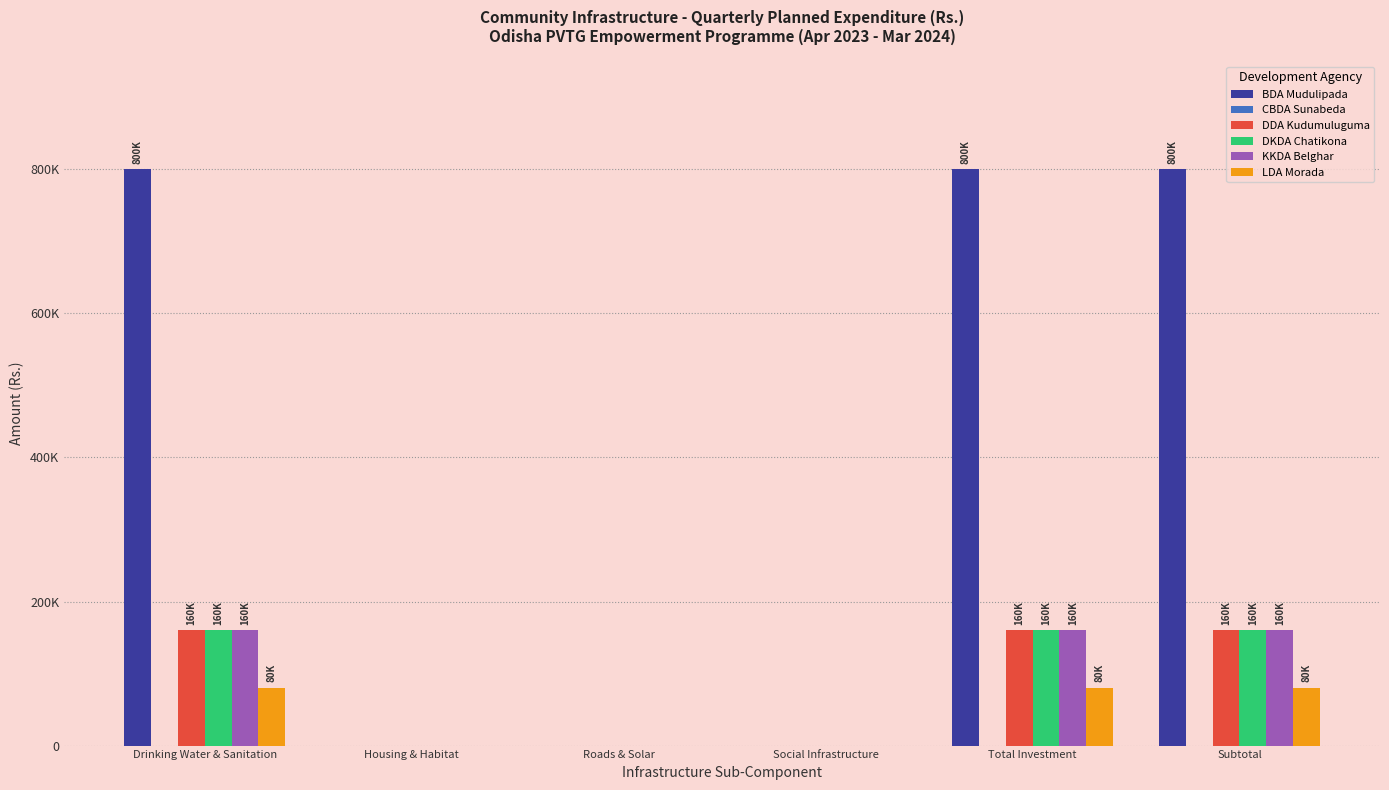

What is the label of the 4th bar from the right?

Roads & Solar